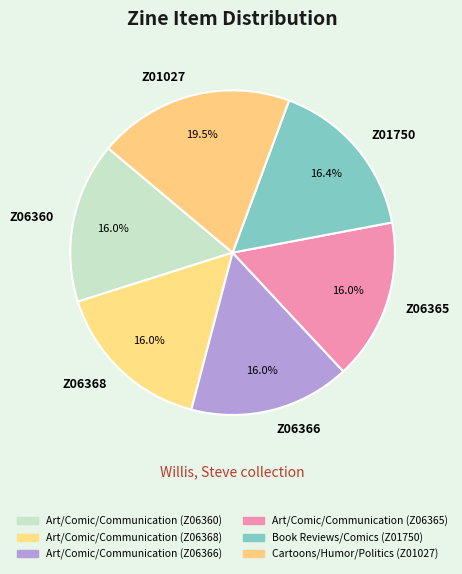

What is the largest slice in the pie chart?

Z01027